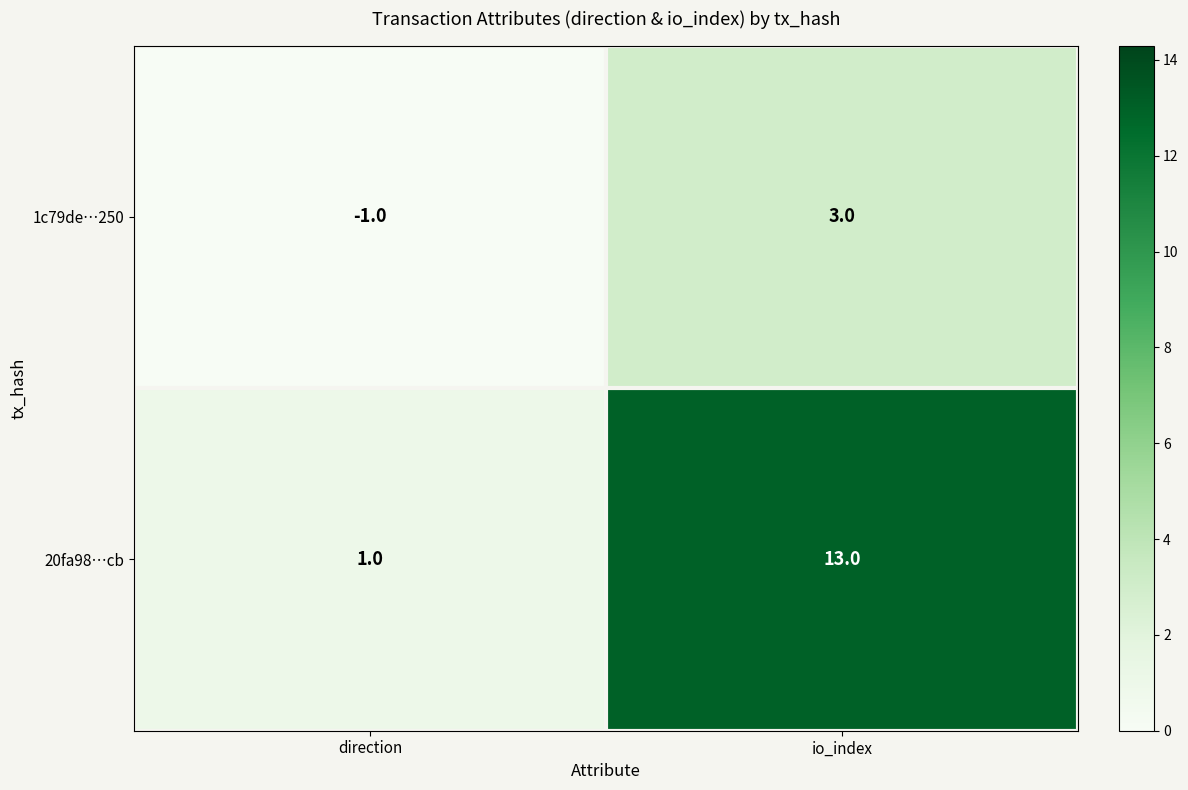

How many values in 1c79de…250 are above zero?

1